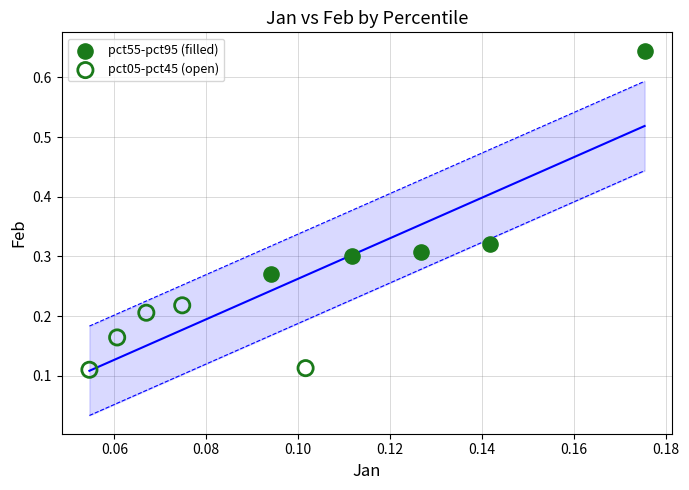

Which series reaches the minimum Y coordinate?

pct05-pct45 (open)